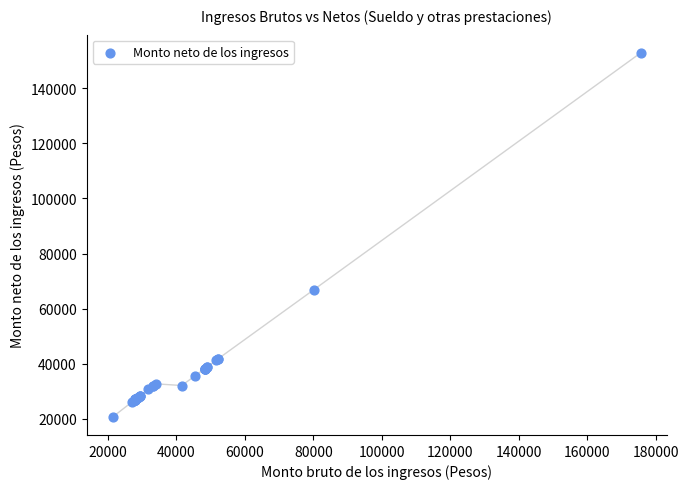

What Y value in the scatter plot is closest to 86804?

66891.5